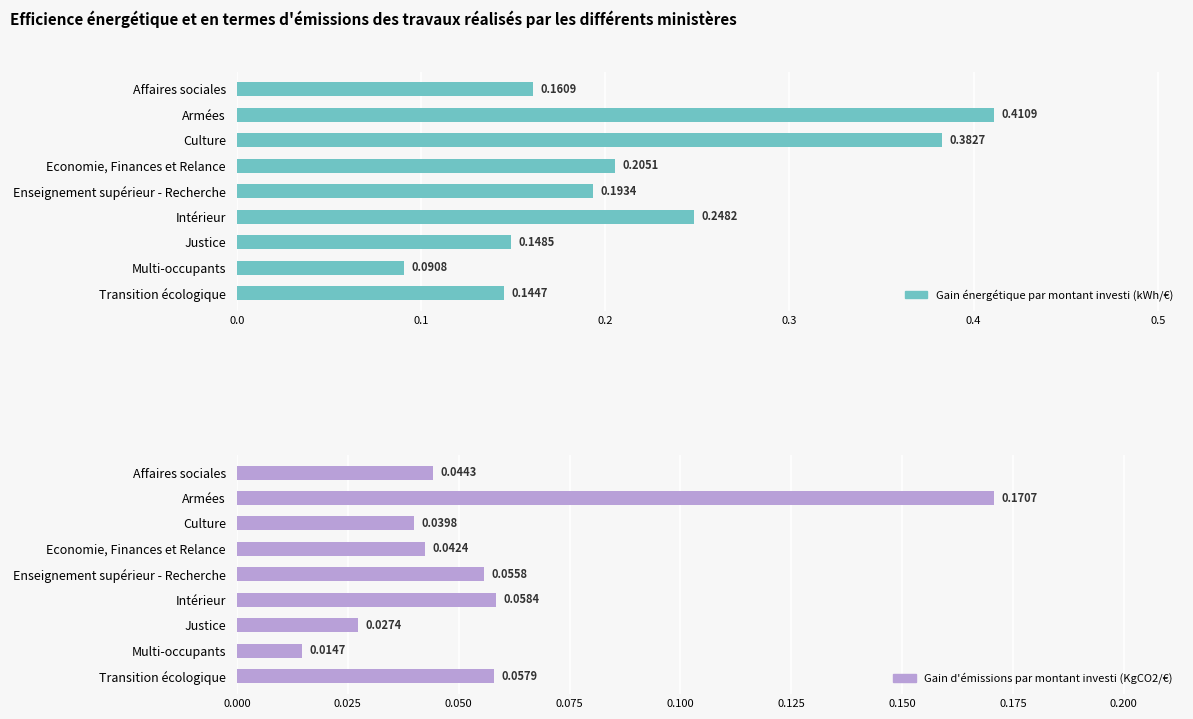

The value of Gain d'émissions par montant investi (KgCO2/€) at Enseignement supérieur - Recherche is 0.1. True or false?

False